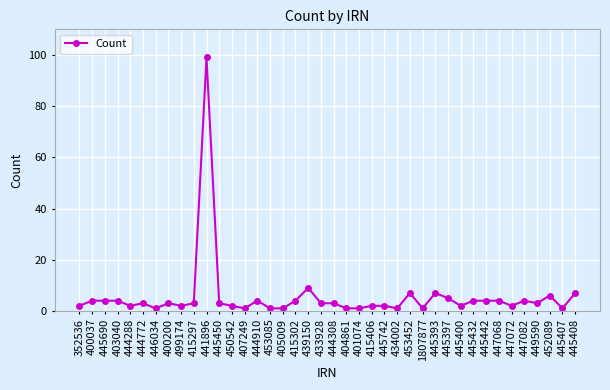

What is the change in value from 415297 to 450542?

-1